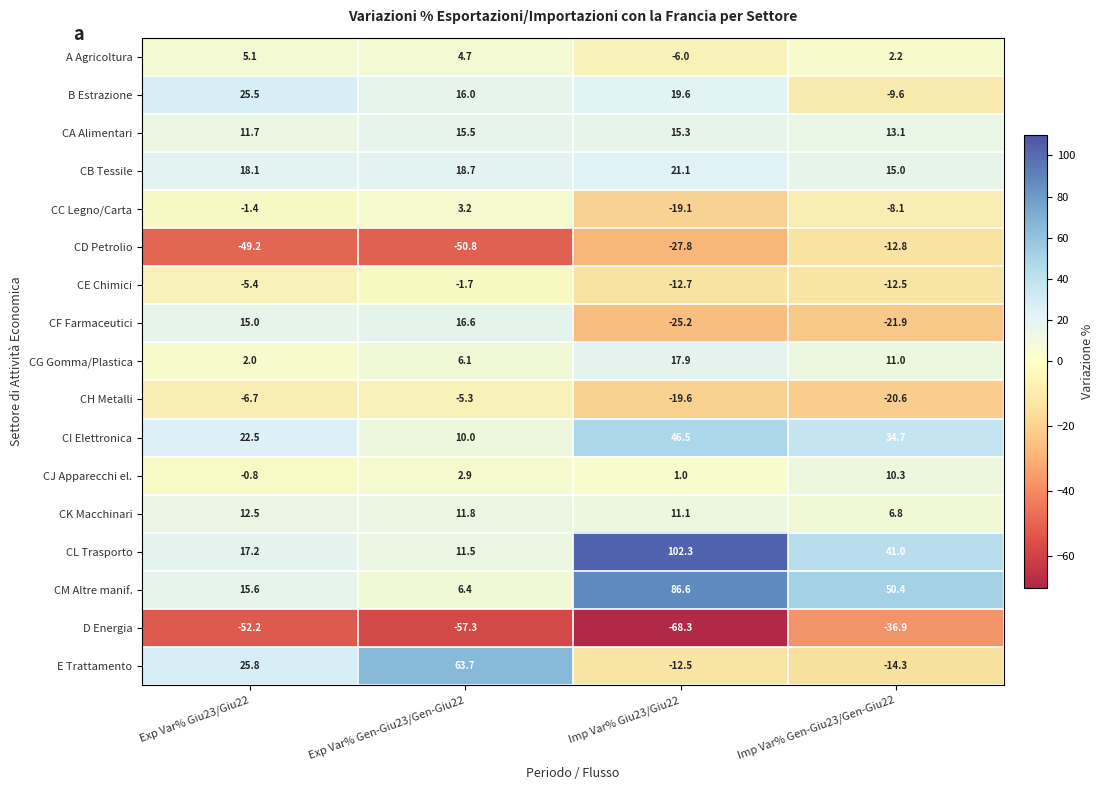

What is the sum of all CA Alimentari values?

55.6